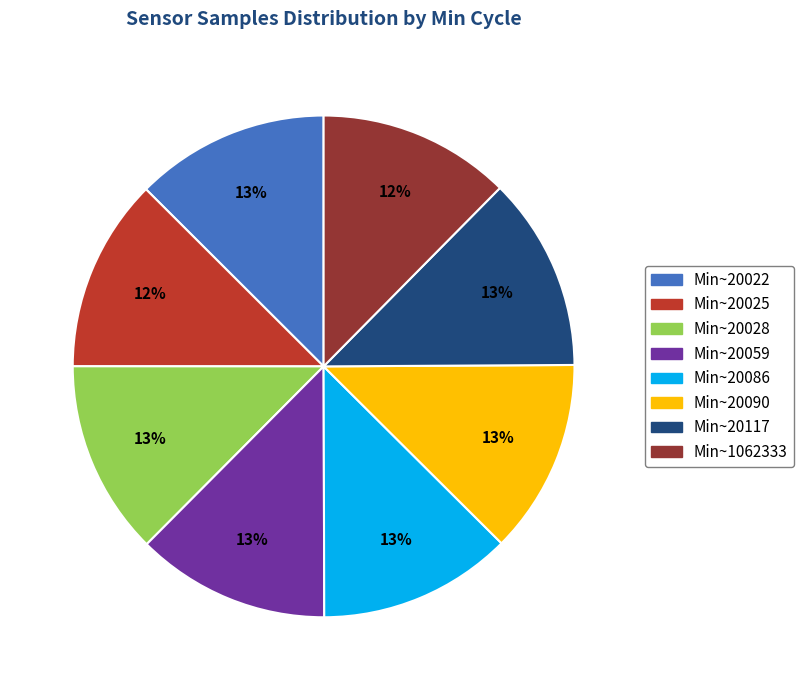

To the nearest percent, what is the combined percentage of Min~1062333 and Min~20090?

25%